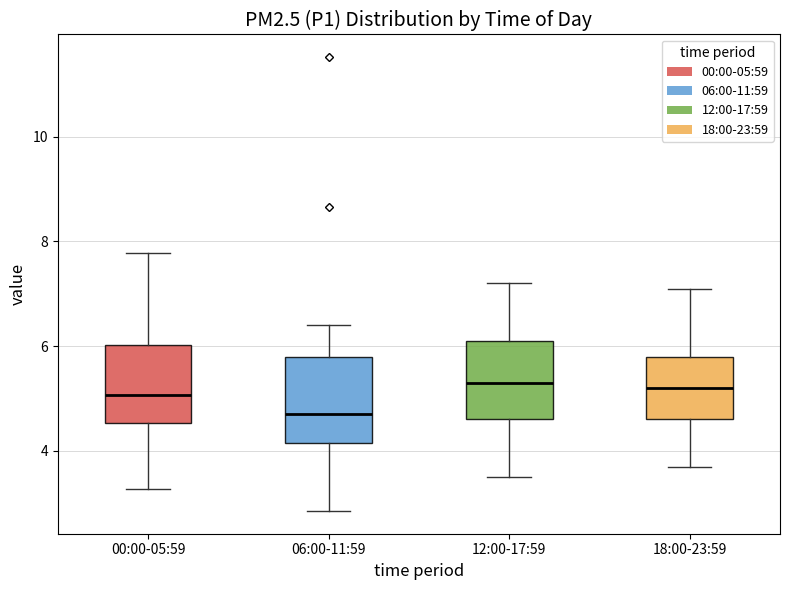

Reading left to right, read every box against the y-axis: the position of its median line, the range the box covers, and the ends of its whiskers. The values are not printed on the chart, so give them approximately, as read against the axis.

00:00-05:59: median 5.0, box 4.6 to 6.0, whiskers 3.2 to 7.8
06:00-11:59: median 4.8, box 4.2 to 5.8, whiskers 2.8 to 6.4
12:00-17:59: median 5.4, box 4.6 to 6.2, whiskers 3.6 to 7.2
18:00-23:59: median 5.2, box 4.6 to 5.8, whiskers 3.8 to 7.2